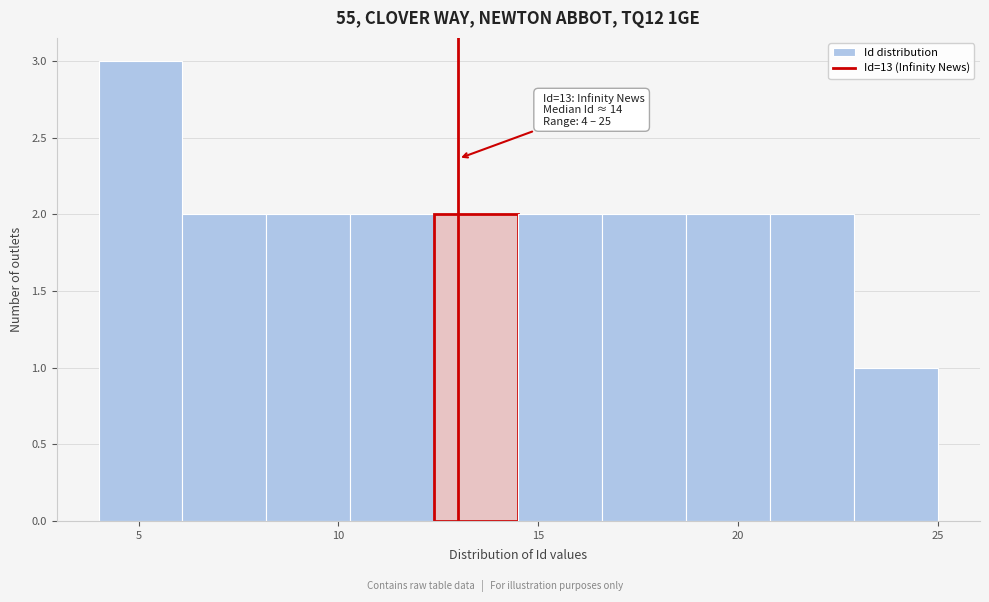

Over which range of the x-axis is the bar tallest?

4.0 to 6.1